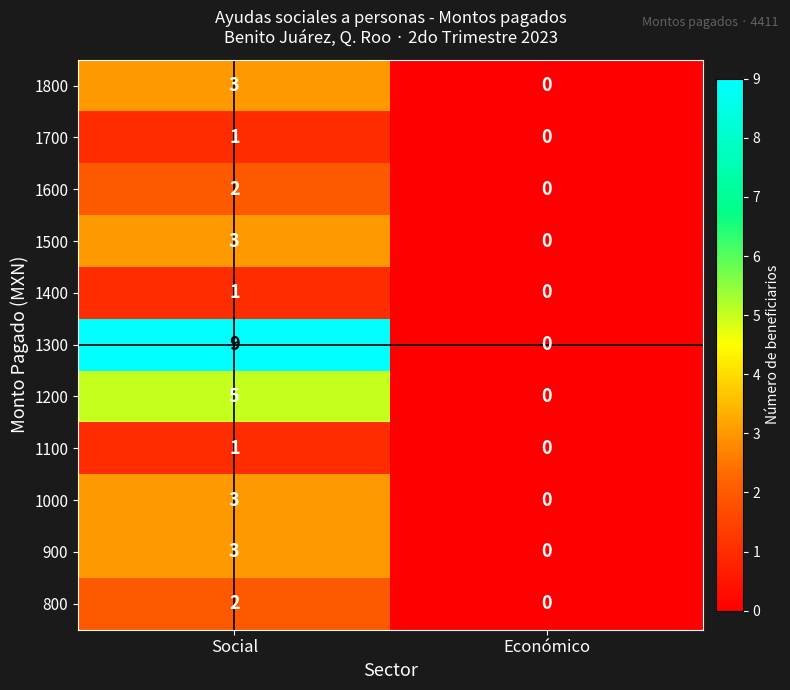

Where is 900 nearest to the value 1?

Económico